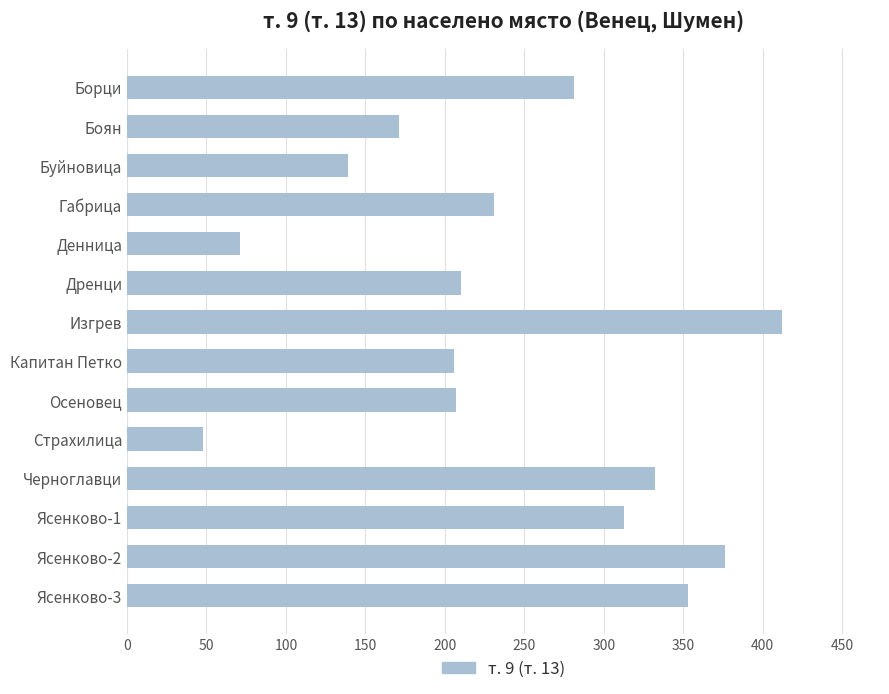

What is the sum of all values?

3350